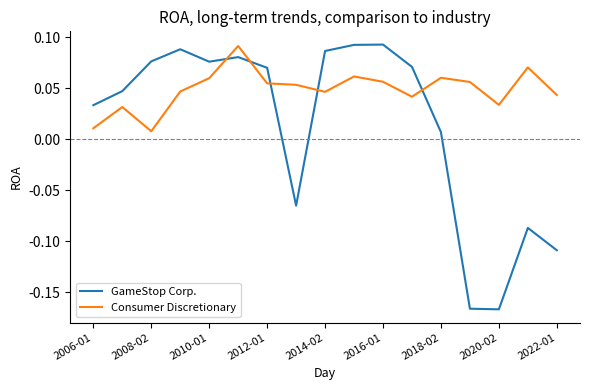

Which series has the largest total across all categories?

Consumer Discretionary